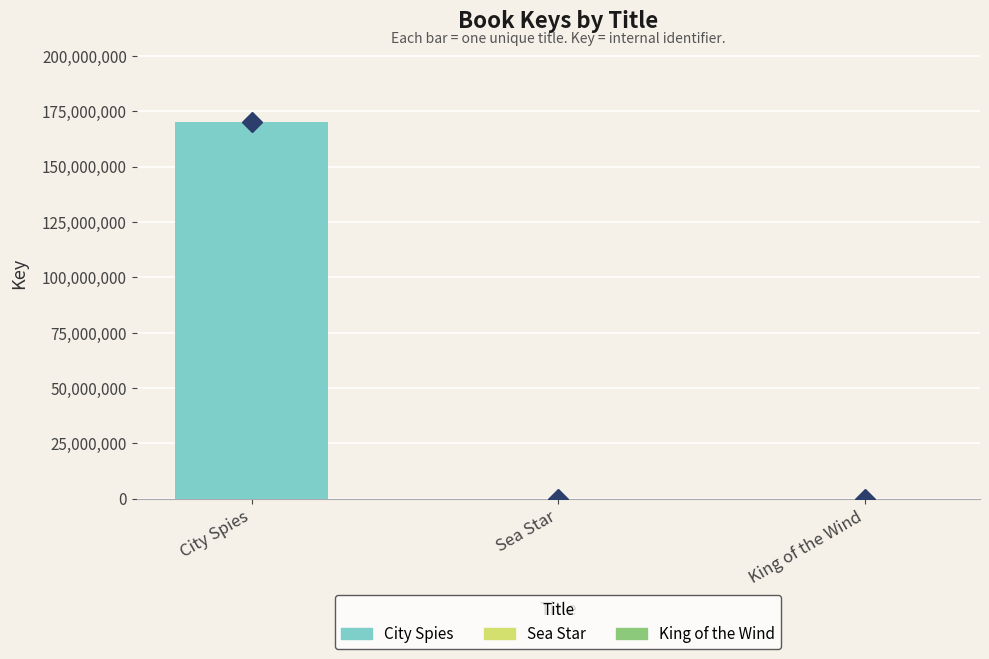

What is the sum of all values?

170007380